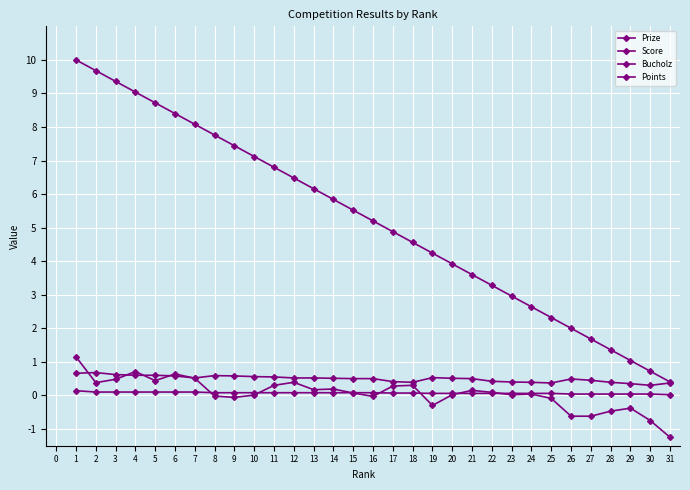

How many categories are shown in the chart?

31